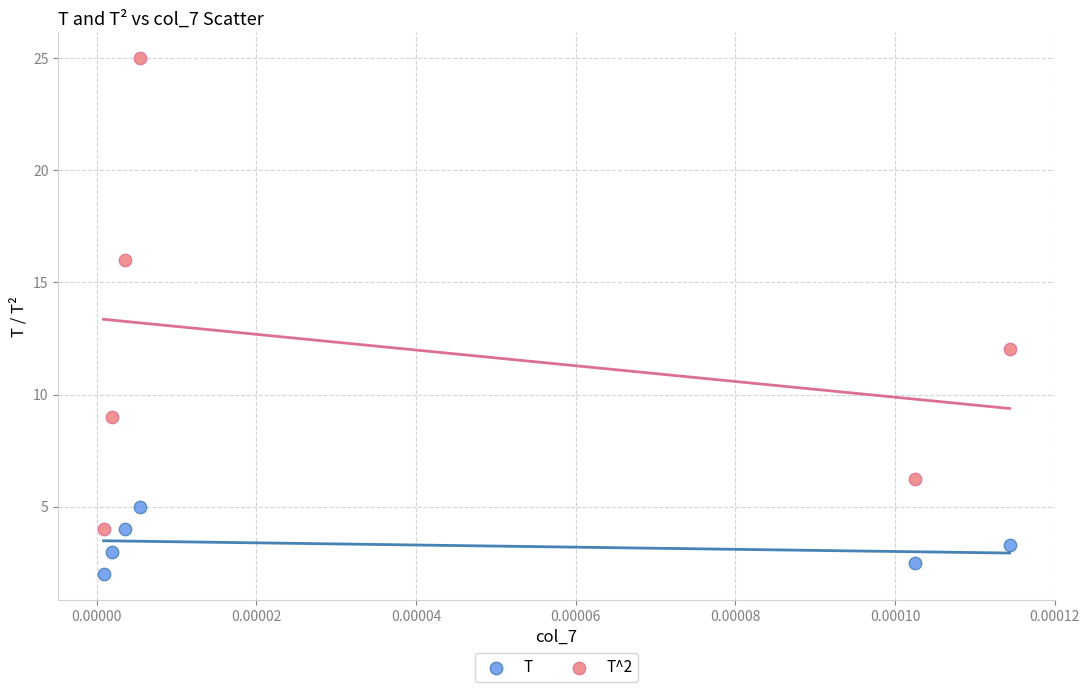

Across all data points, what is the range of Y values (max minus min)?

23.0